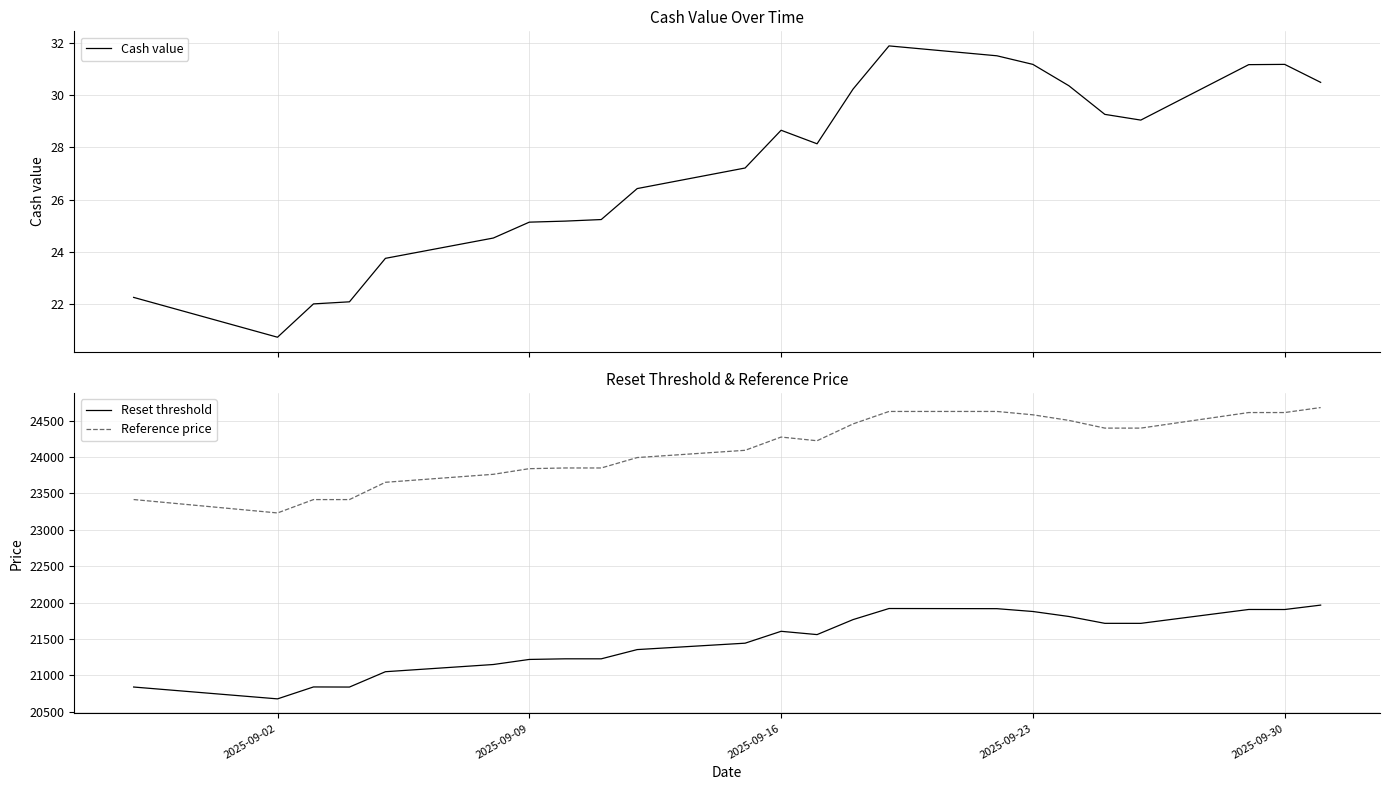

What is the lowest value of the Cash value series?

20.7